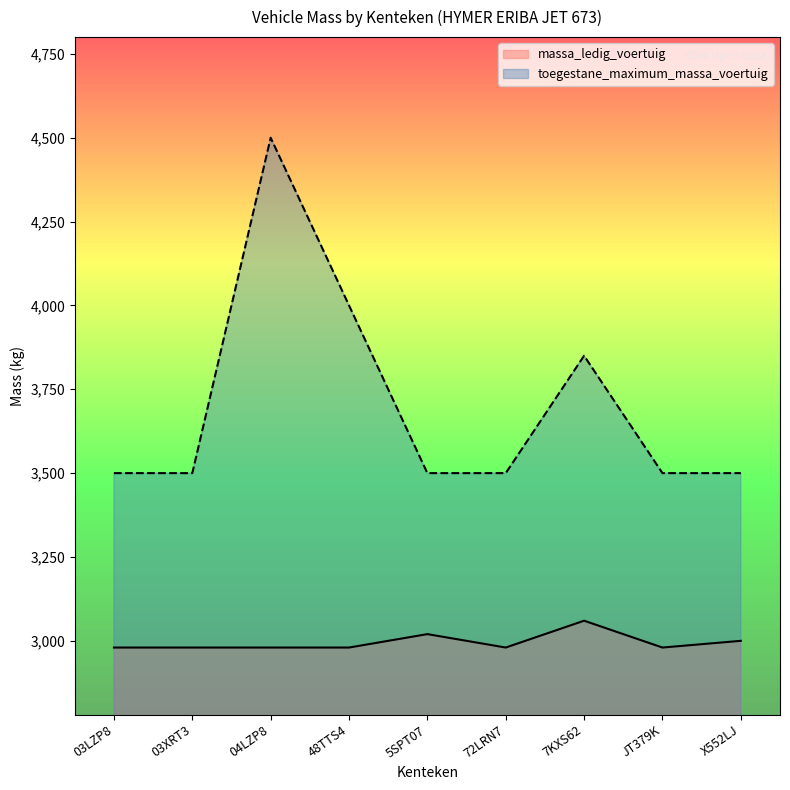

What is the label of the 7th point from the right?

04LZP8